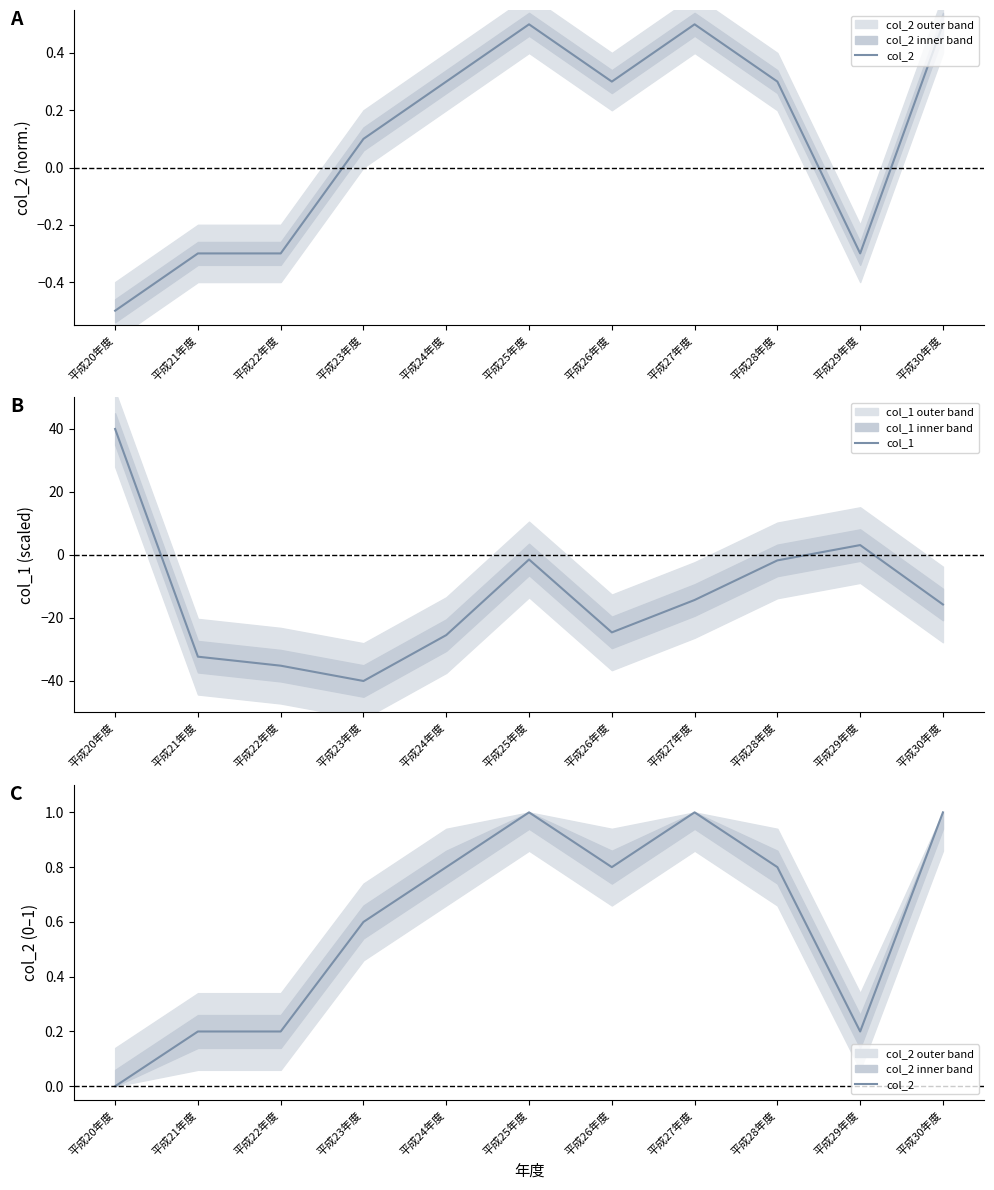

What value does the col_2 series have at 平成22年度?

0.2